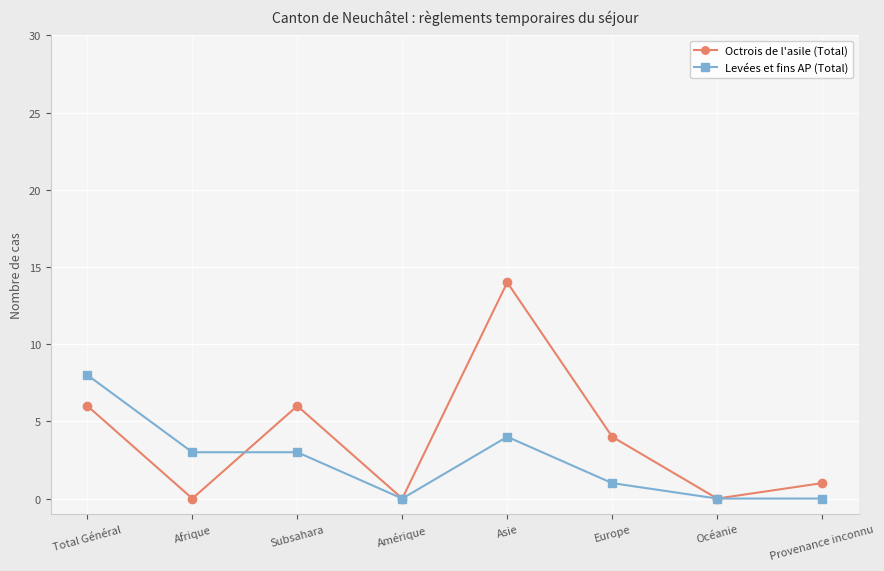

What position from the right is Europe?

3